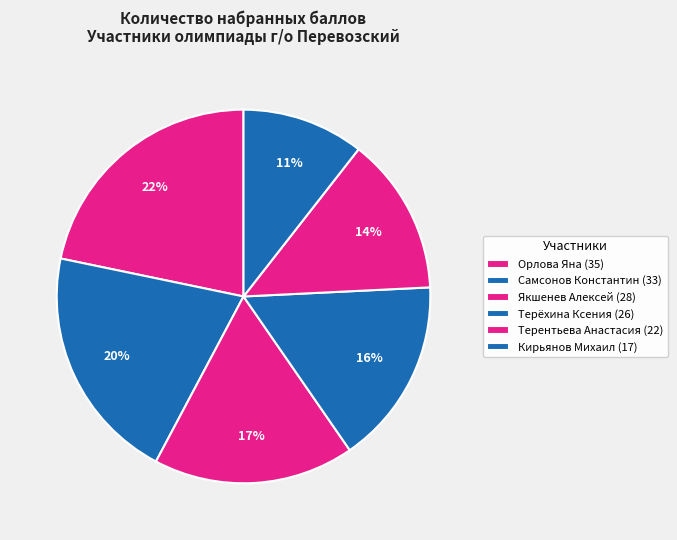

To the nearest percent, what is the difference between the largest and smallest slice percentages?

11%